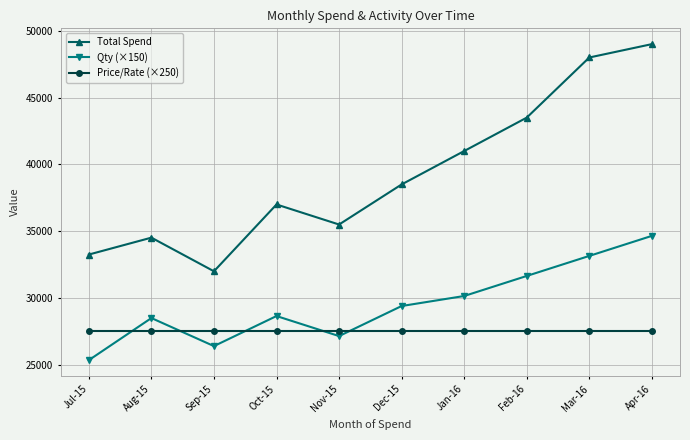

Is it true that Qty (×150) equals 27150.0 at Nov-15?

True